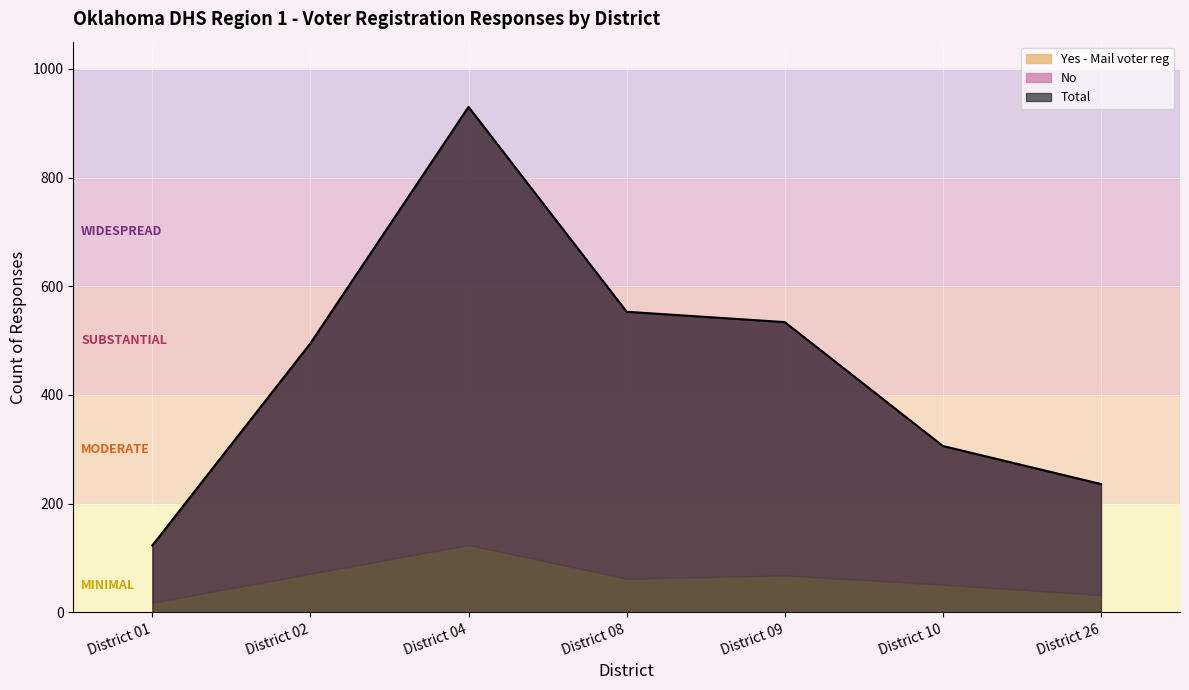

What is the highest value of the Total series?

930